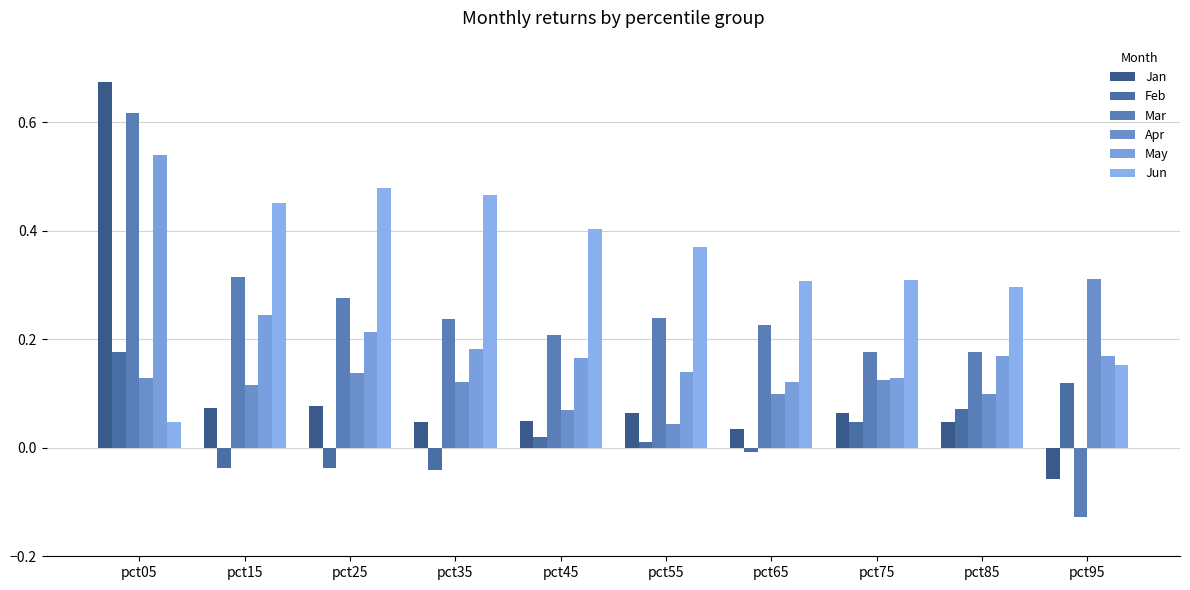

Rank the categories by Feb value from highest to lowest.

pct05, pct95, pct85, pct75, pct45, pct55, pct65, pct15, pct25, pct35